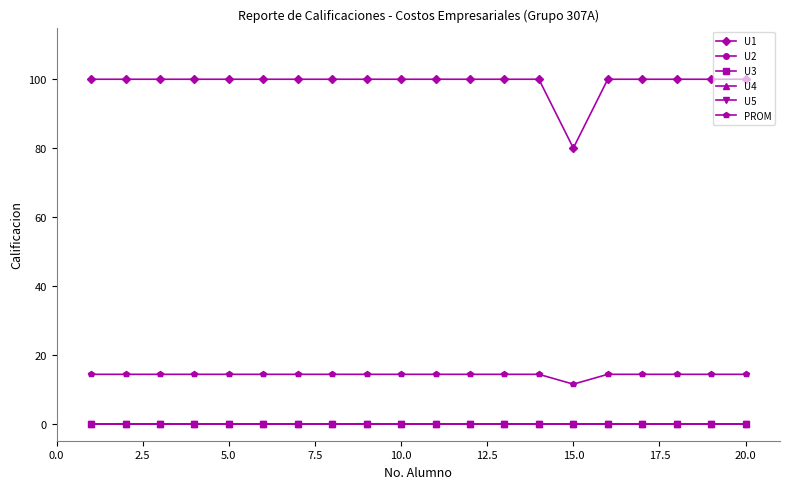

Which series has the widest spread of values?

U1